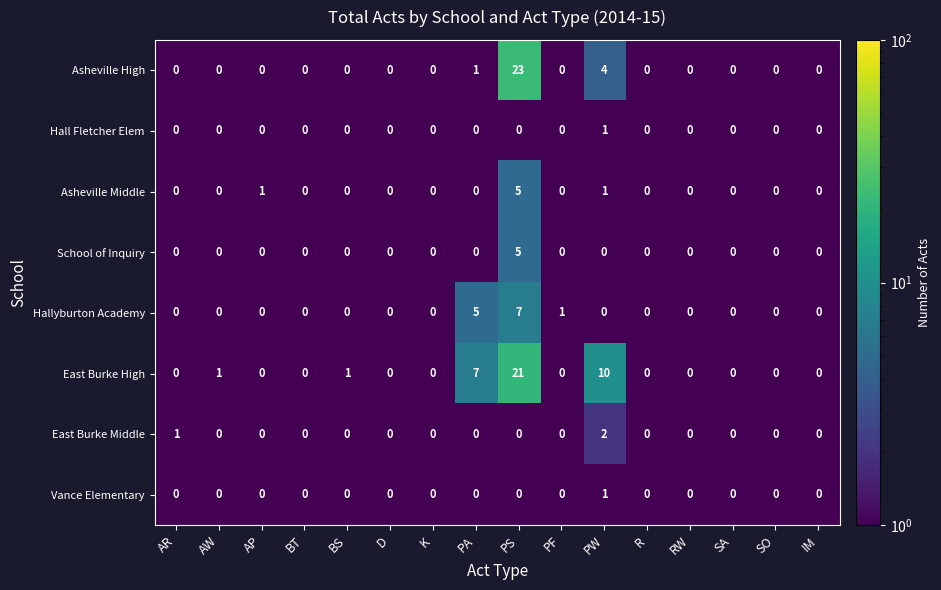

What is the sum of all East Burke Middle values?

3